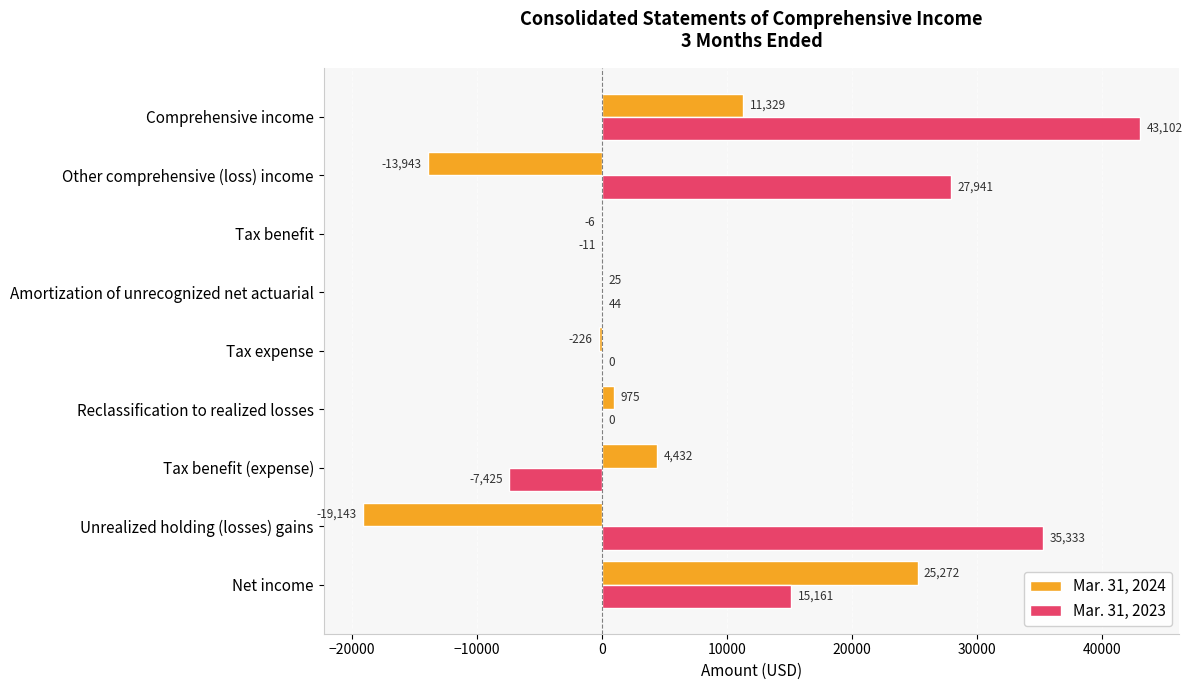

What are all the series names shown in the legend?

Mar. 31, 2024, Mar. 31, 2023